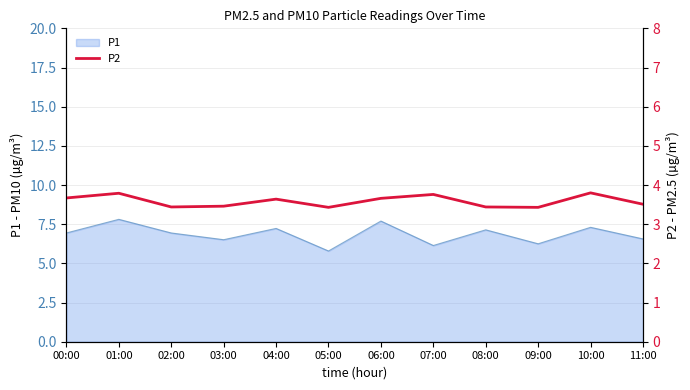

What position from the right is 01:00?

11